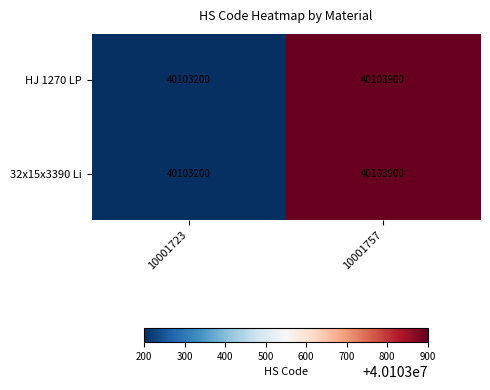

What is the difference between the maximum and minimum values in the HJ 1270 LP series?

700